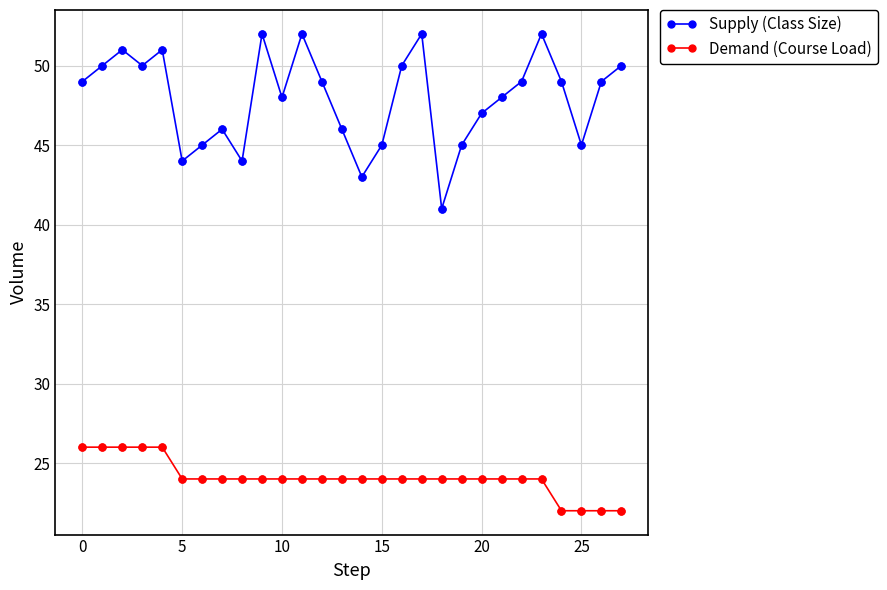

Which series has the largest total across all categories?

Supply (Class Size)